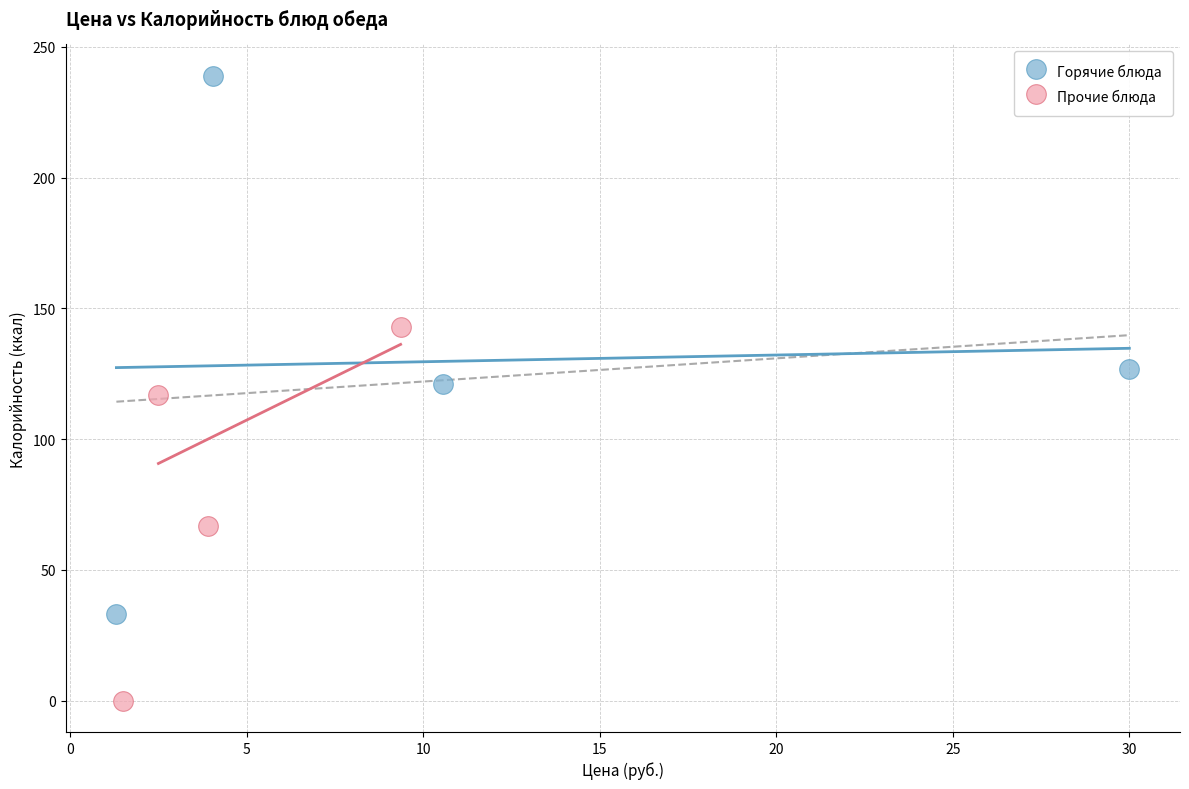

Which series reaches the maximum Y coordinate?

Горячие блюда